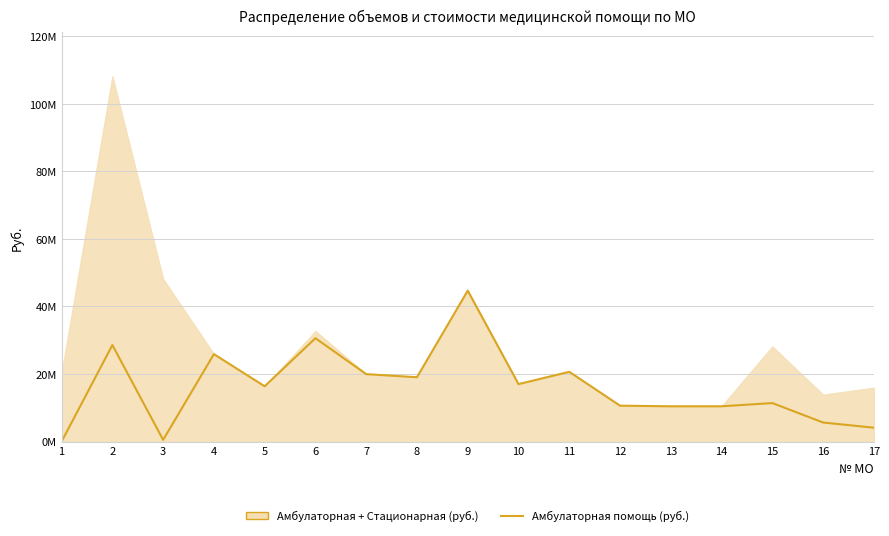

What is the difference between the values at 9 and 7?

24731352.9